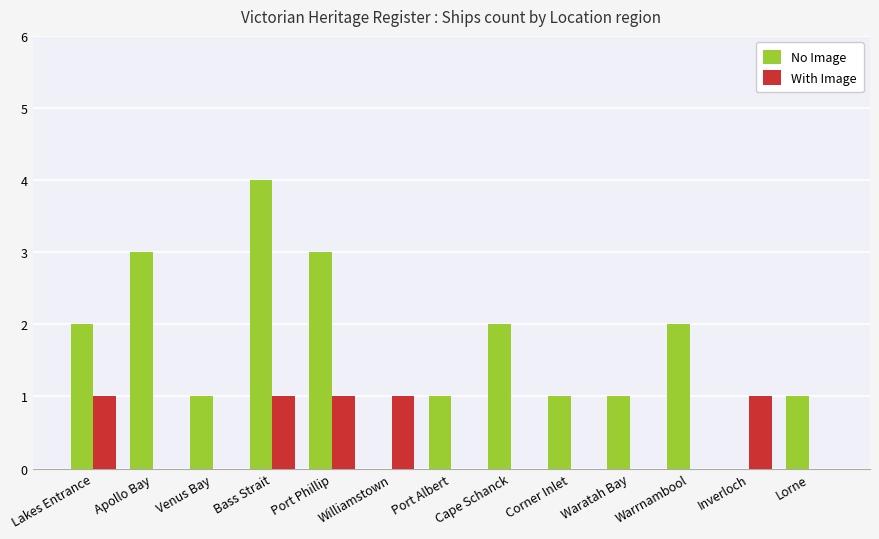

The No Image series shows 4 at Bass Strait. True or false?

True